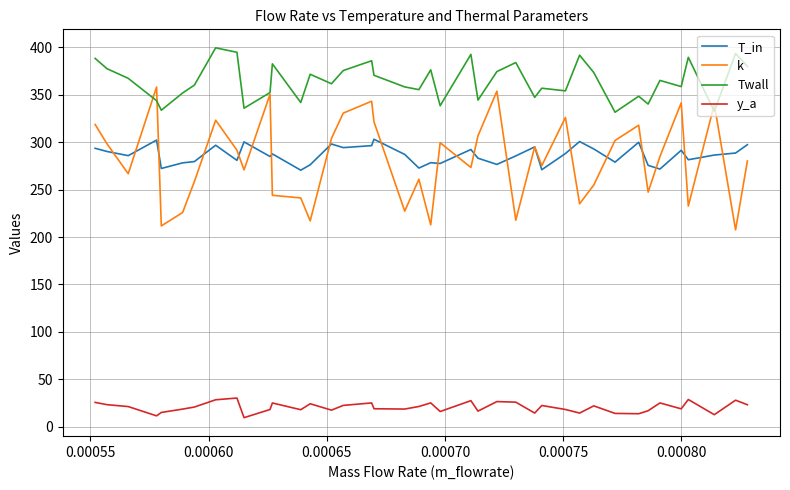

What is the difference between the maximum and minimum values in the y_a series?

20.7